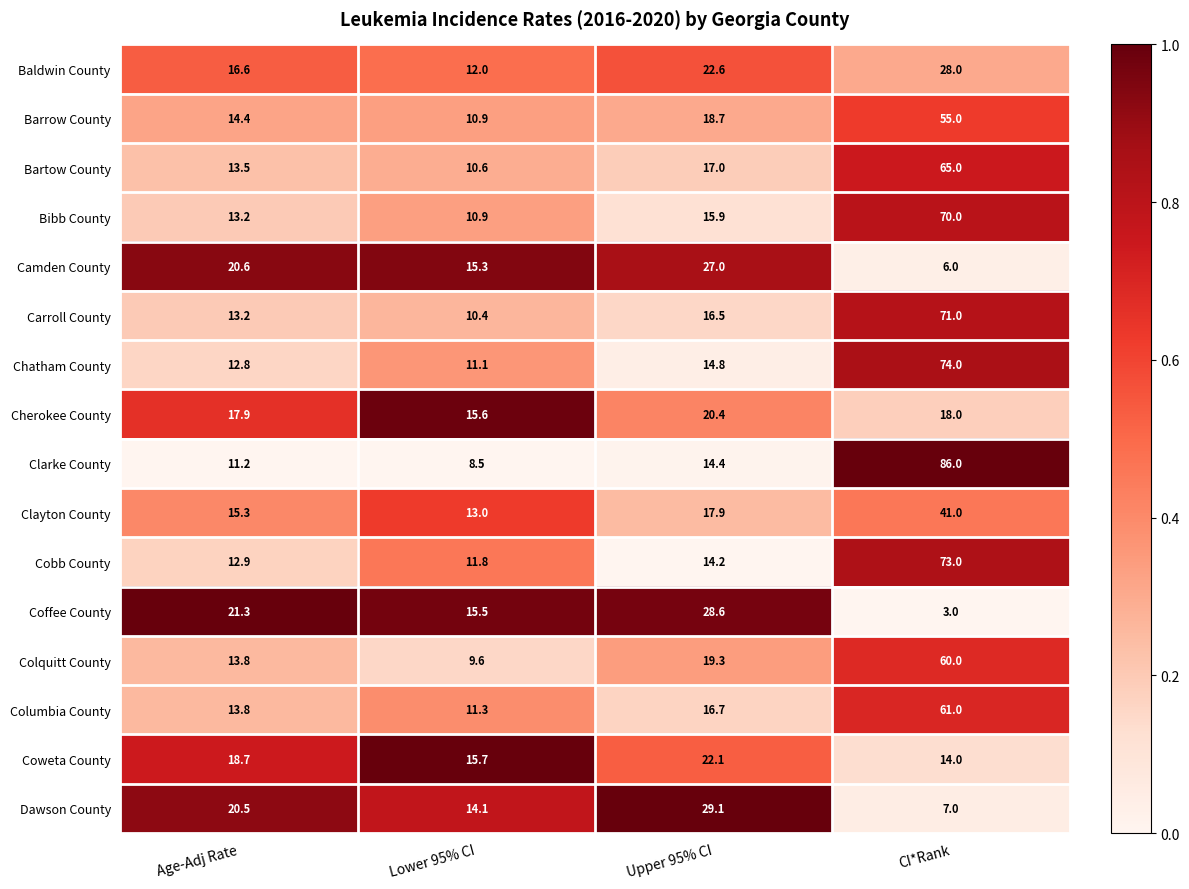

At which category is the sum across all series the highest?

CI*Rank